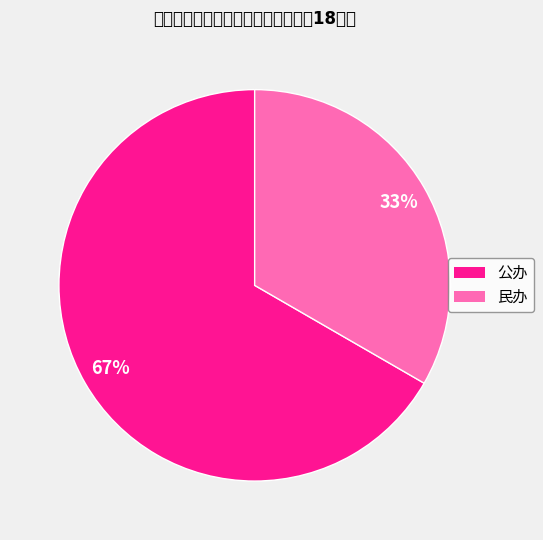

How many segments does this pie chart have?

2